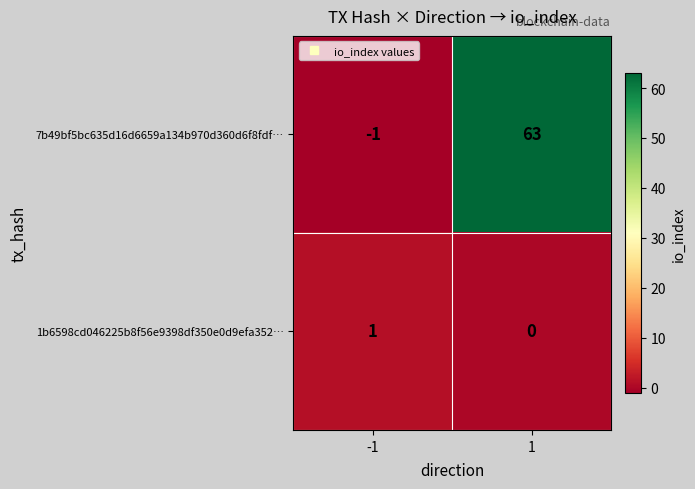

List the labels in order of 1b6598cd046225b8f56e9398df350e0d9efa352… value, smallest first.

1, -1